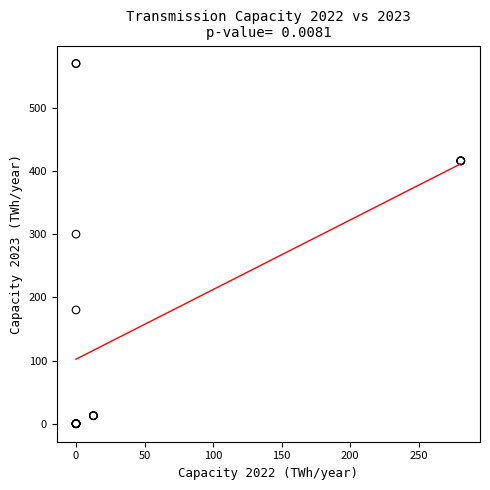

What Y value in the scatter plot is closest to 285?

300.0